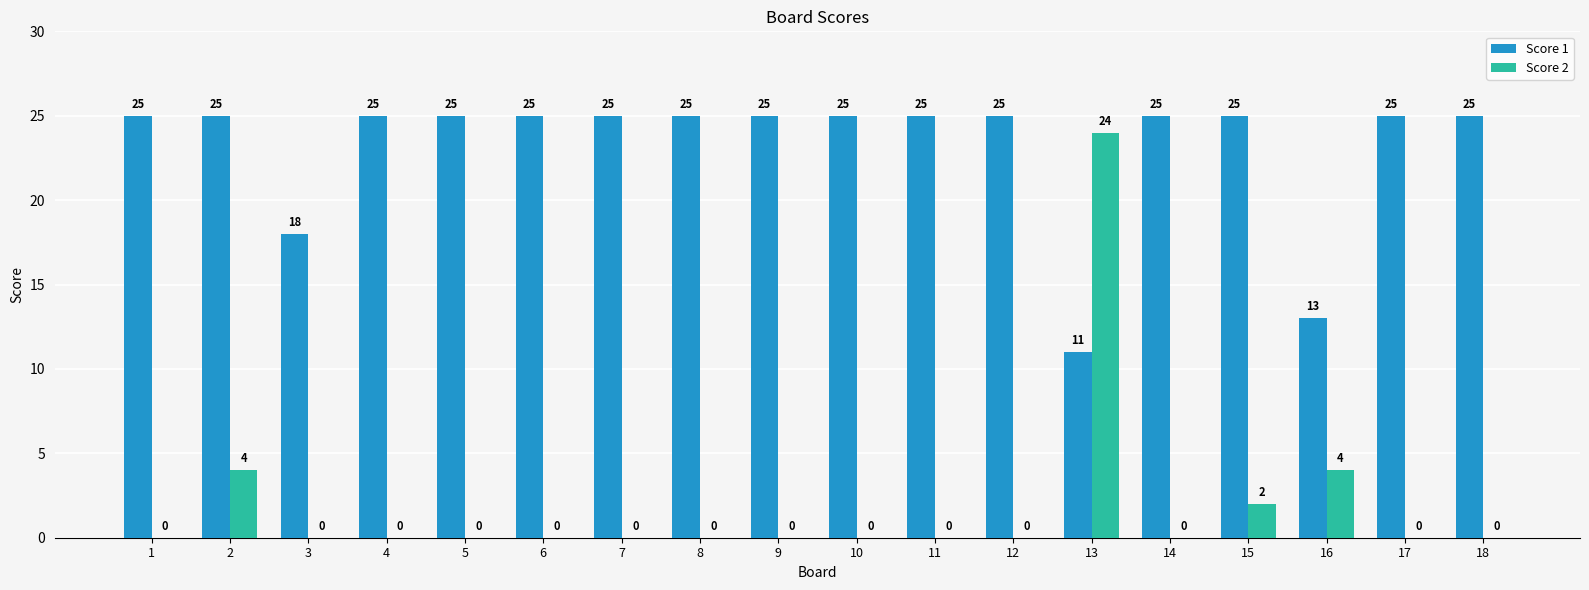

True or false: Score 1 has a value of 25 at 9.

True